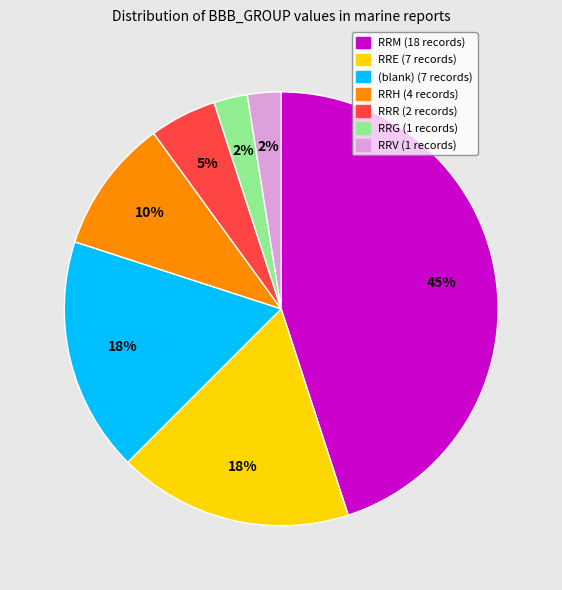

To the nearest percent, what is the average slice percentage?

14%